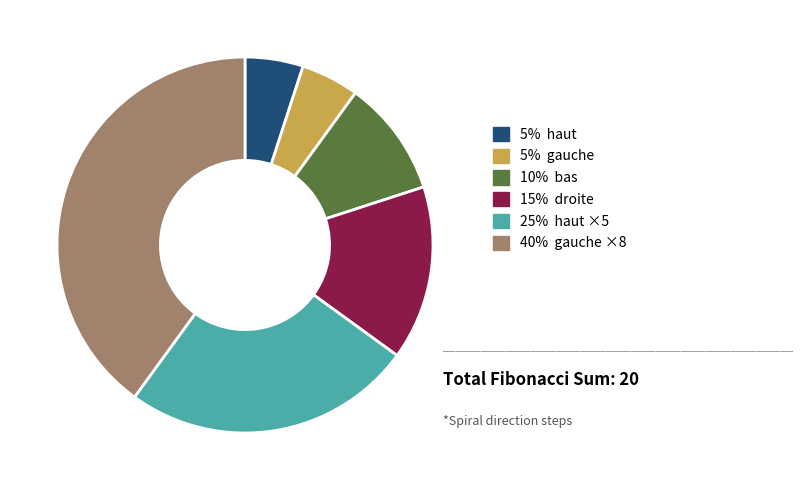

Does any single category account for the majority?

No